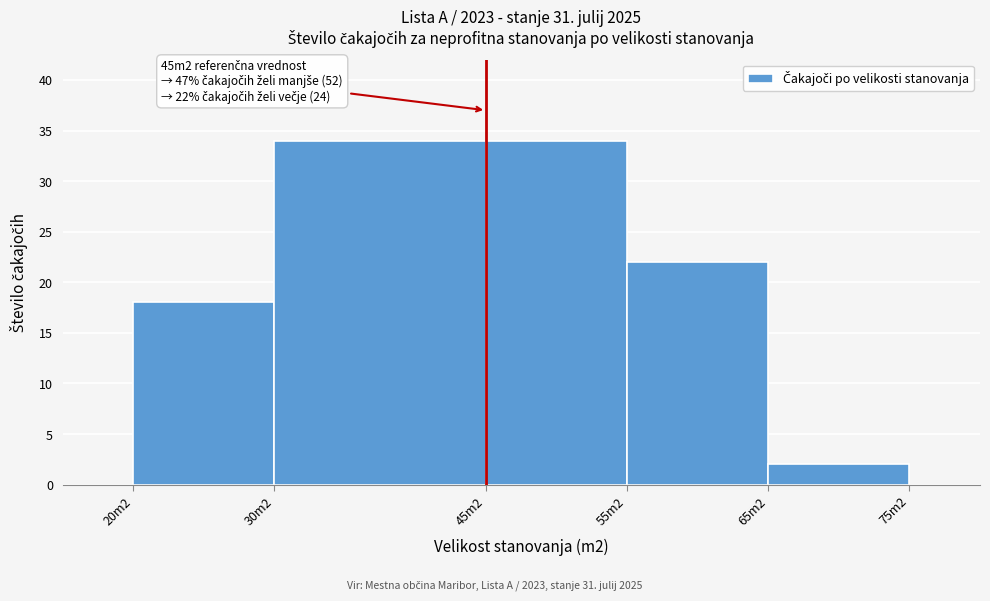

Reading left to right, transcribe all the data shown in this chart.

20m2=18	30m2=34	45m2=34	55m2=22	65m2=2